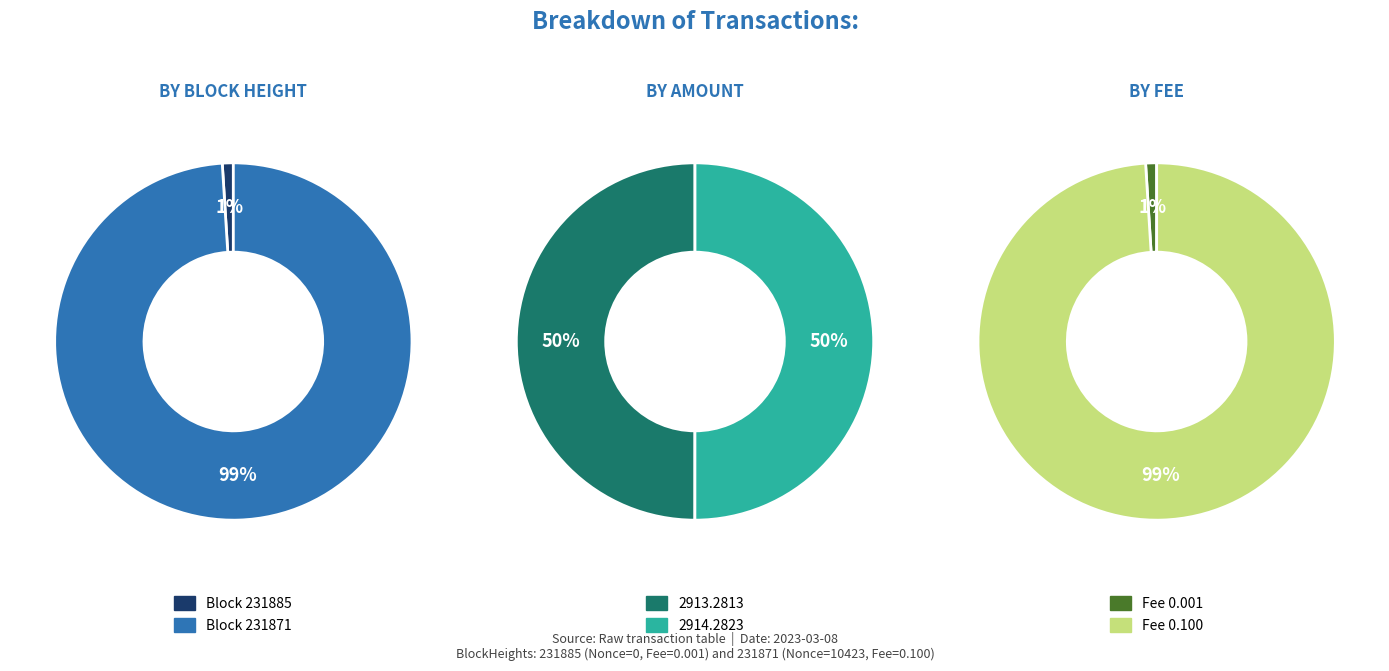

Does 231885 represent more than half of the total?

No